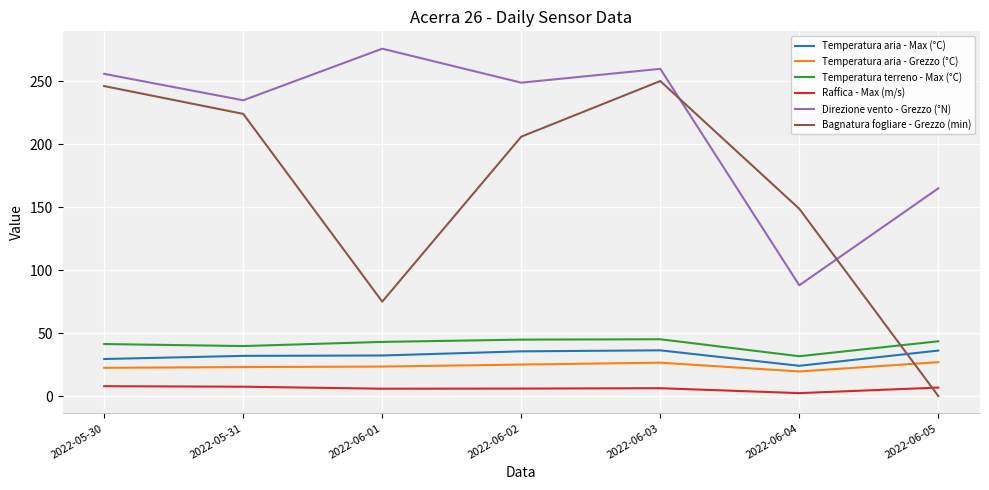

Which series has the widest spread of values?

Bagnatura fogliare - Grezzo (min)